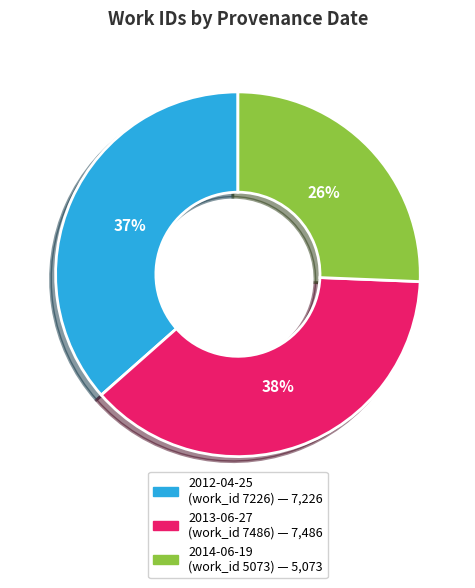

Rank the categories by value from highest to lowest.

2013-06-27, 2012-04-25, 2014-06-19